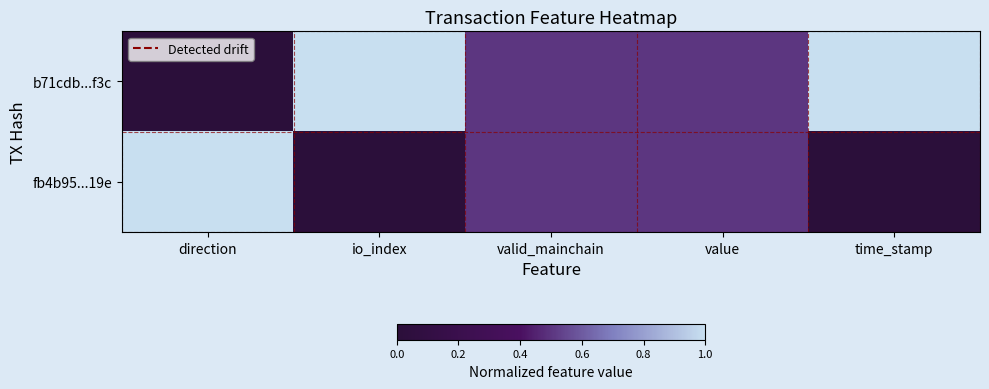

Rank the series by their maximum value, from lowest to highest.

b71cdb...f3c, fb4b95...19e